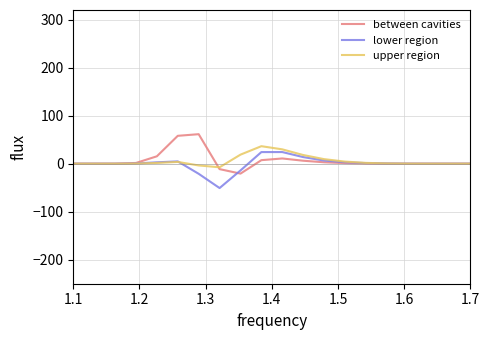

What is the highest value of the between cavities series?

61.4